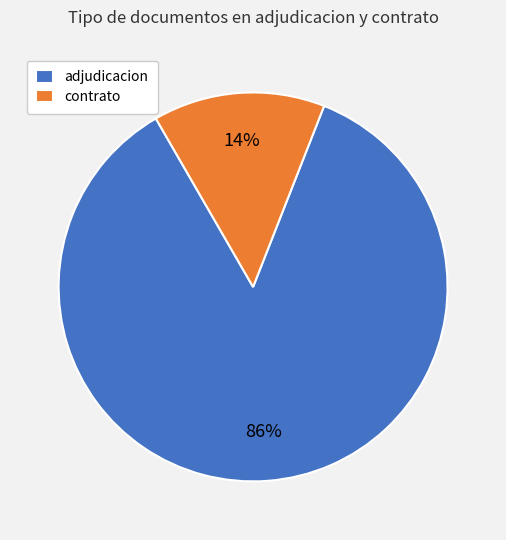

Between adjudicacion and contrato, which is larger?

adjudicacion